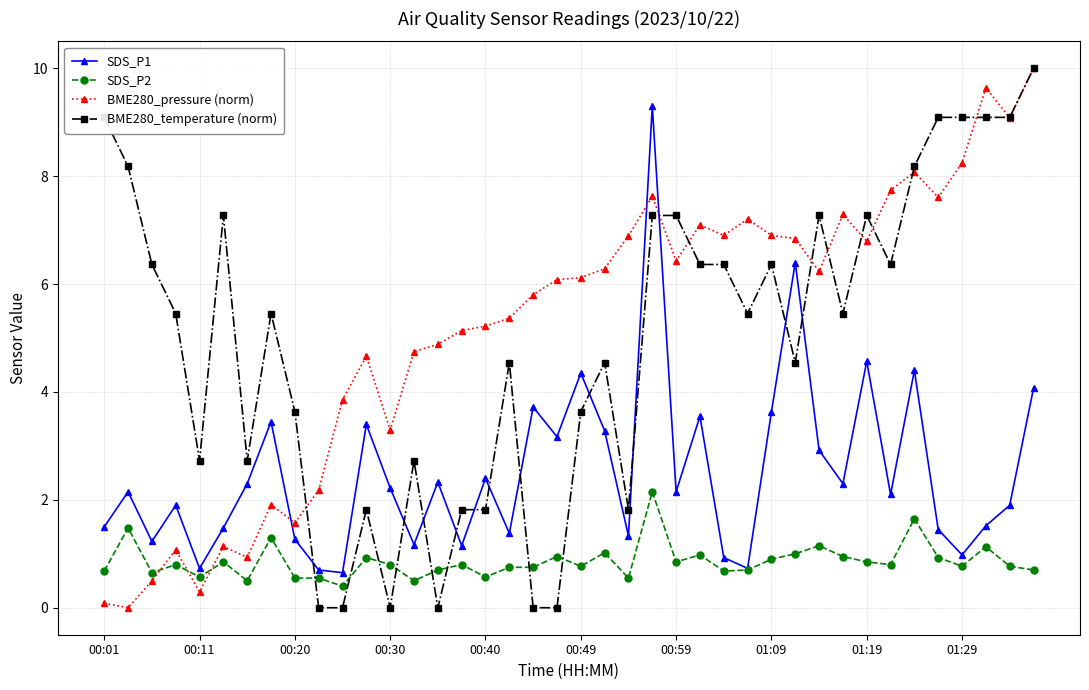

True or false: SDS_P1 and BME280_temperature (norm) intersect in this chart.

True